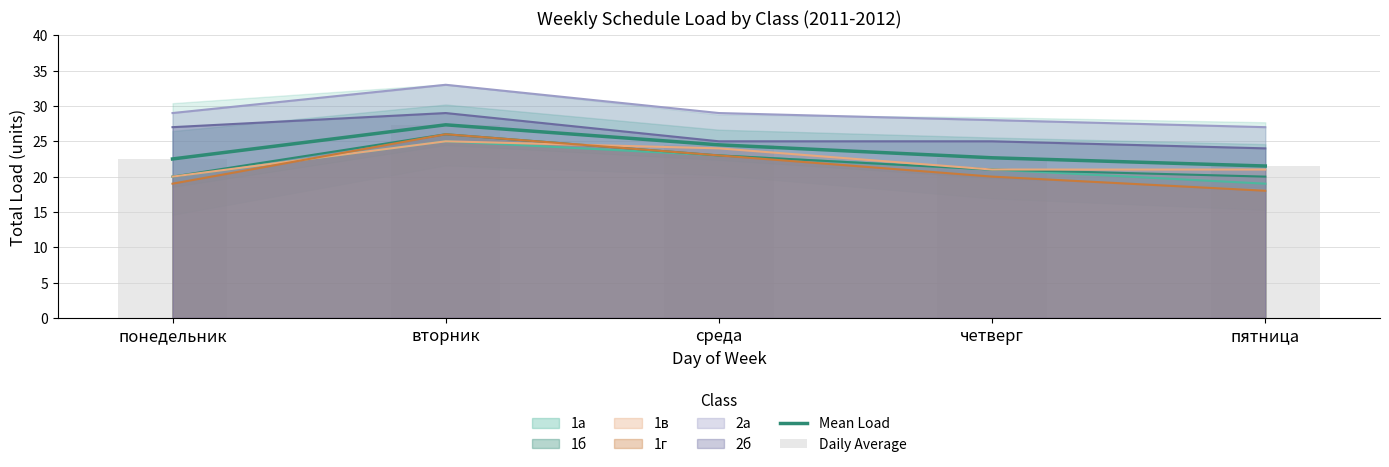

Read the Mean Load value at четверг.

22.7